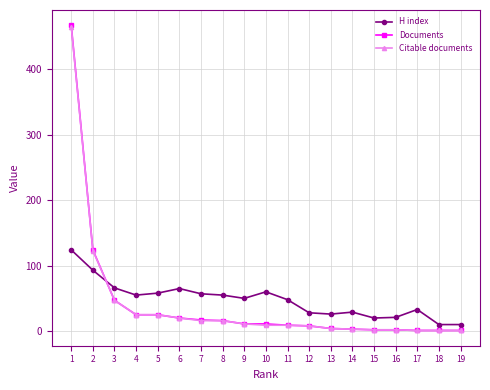

Where do Citable documents and H index first cross each other?

2 and 3